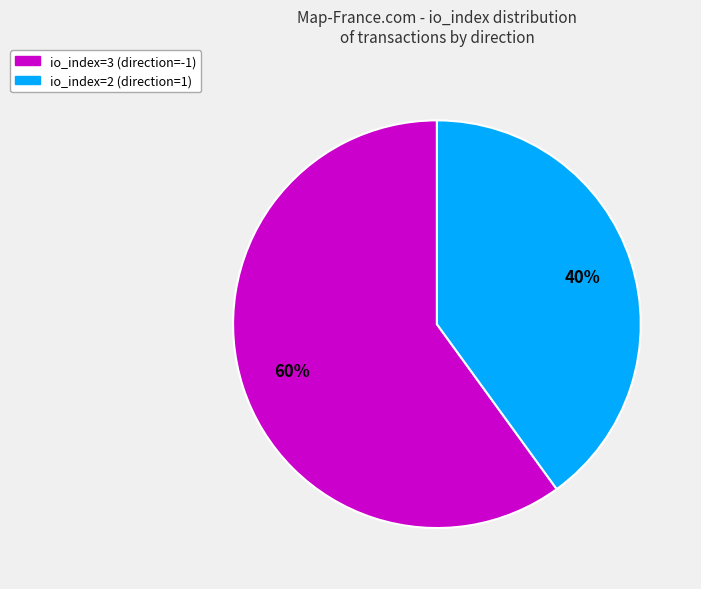

Combined, do io_index=3 (direction=-1) and io_index=2 (direction=1) account for over 50%?

Yes